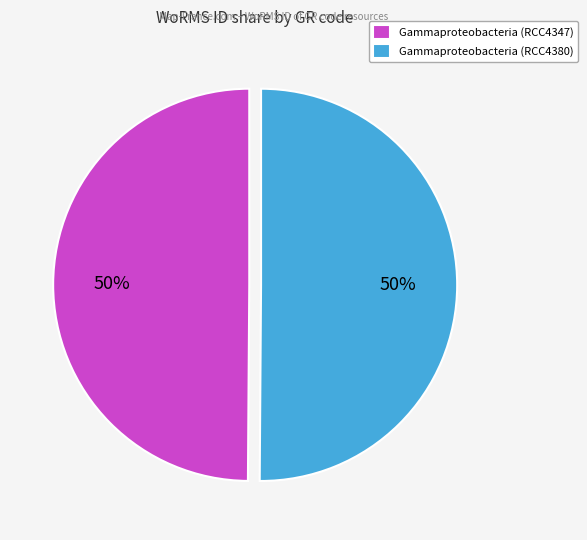

What percentage is the Gammaproteobacteria (RCC4347) slice, to the nearest percent?

50%